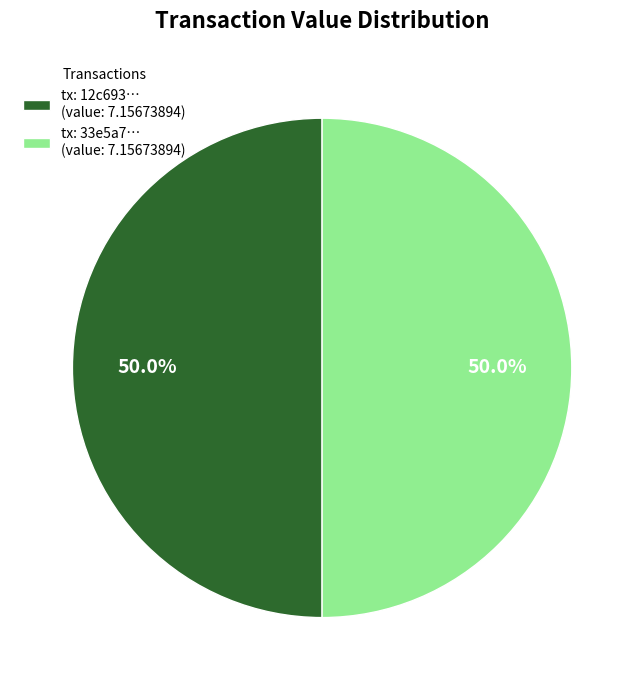

Do tx: 12c693… (value: 7.15673894) and tx: 33e5a7… (value: 7.15673894) together represent more than half of the pie?

Yes